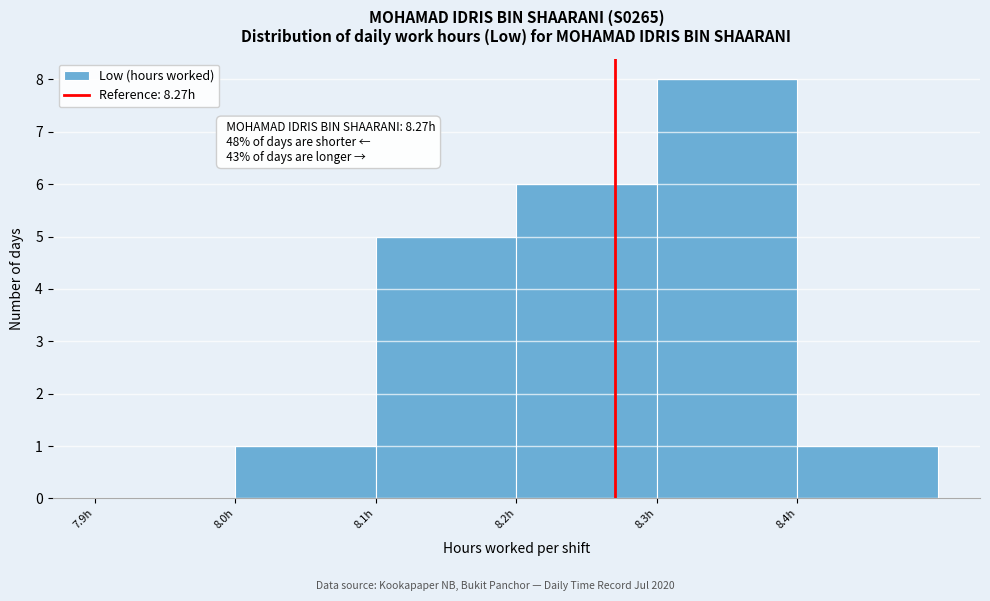

Which range on the x-axis has the tallest bar?

8.3 to 8.4